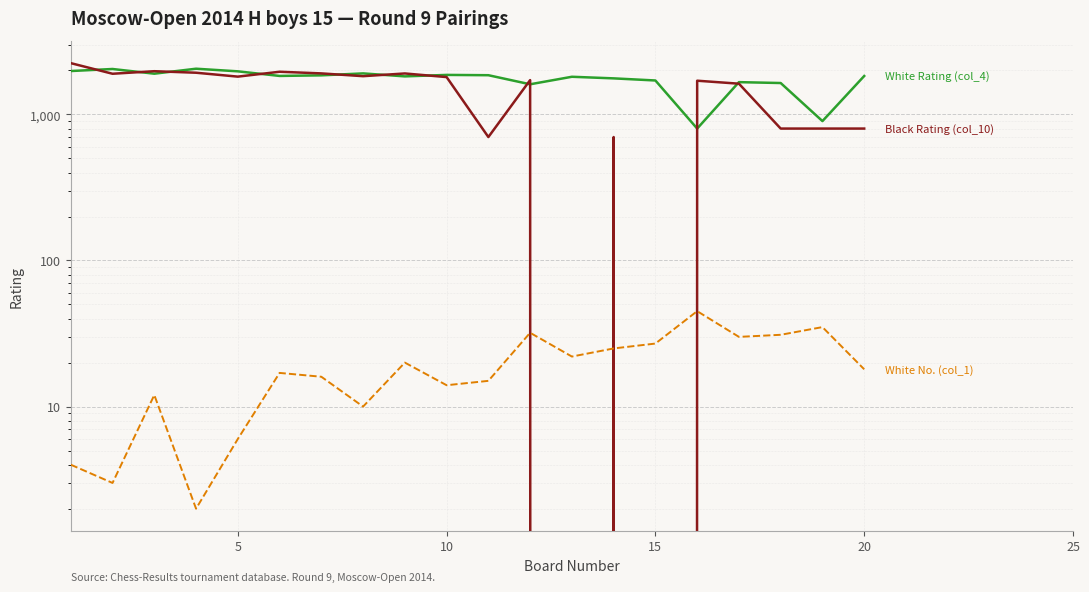

How many lines are shown in the chart?

3